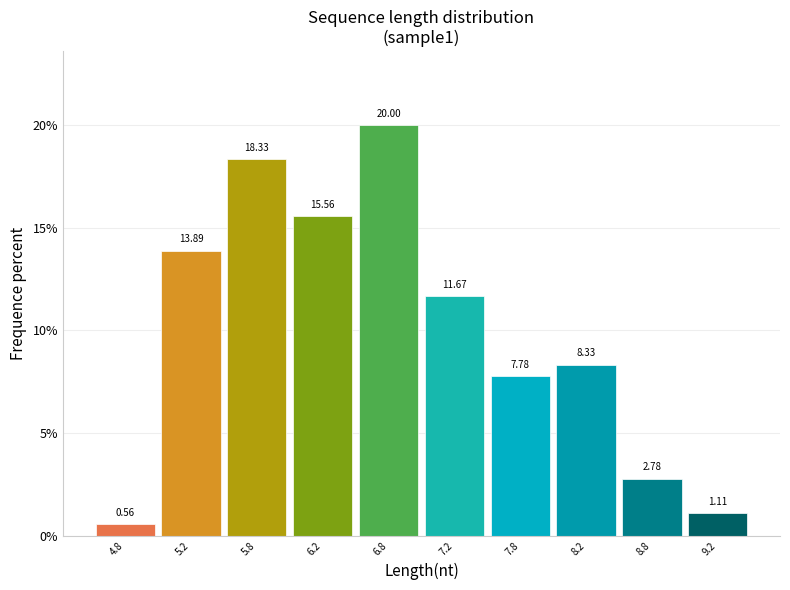

How tall is the bar that spans 7.5 to 8.0 on the x-axis?

7.78